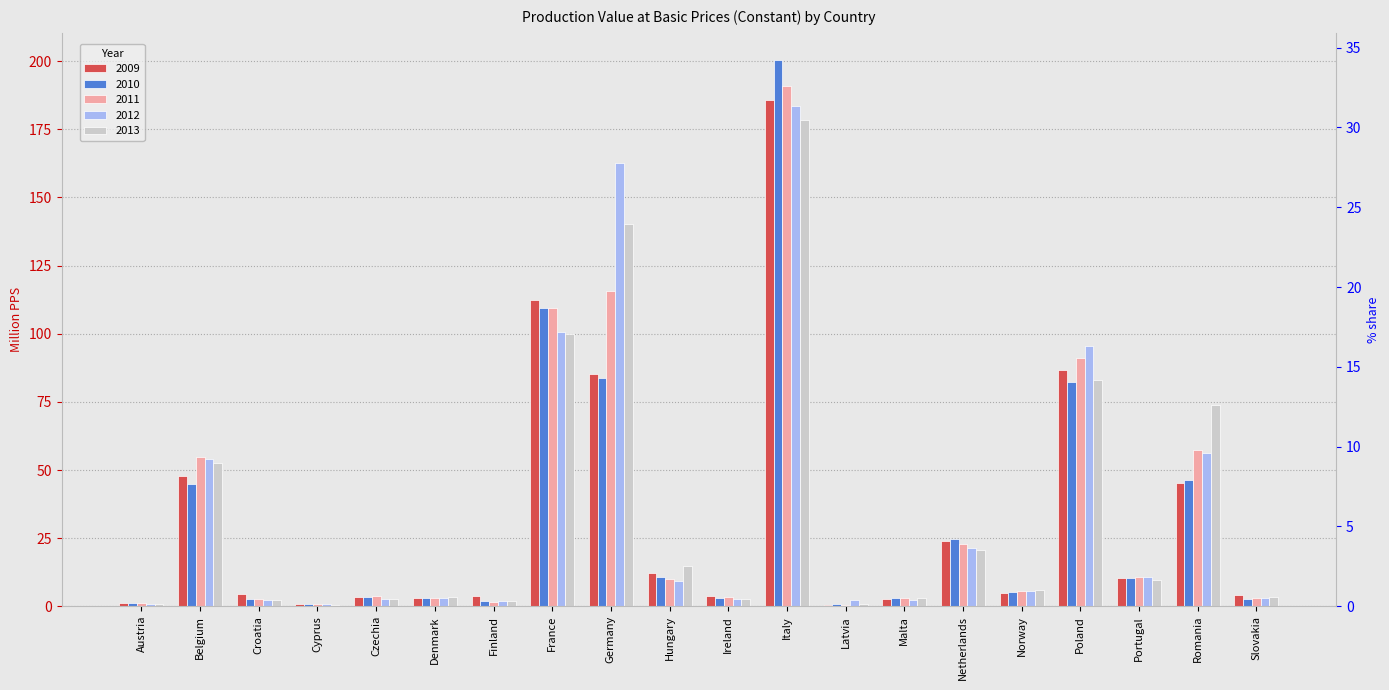

Count the number of data series in this chart.

5